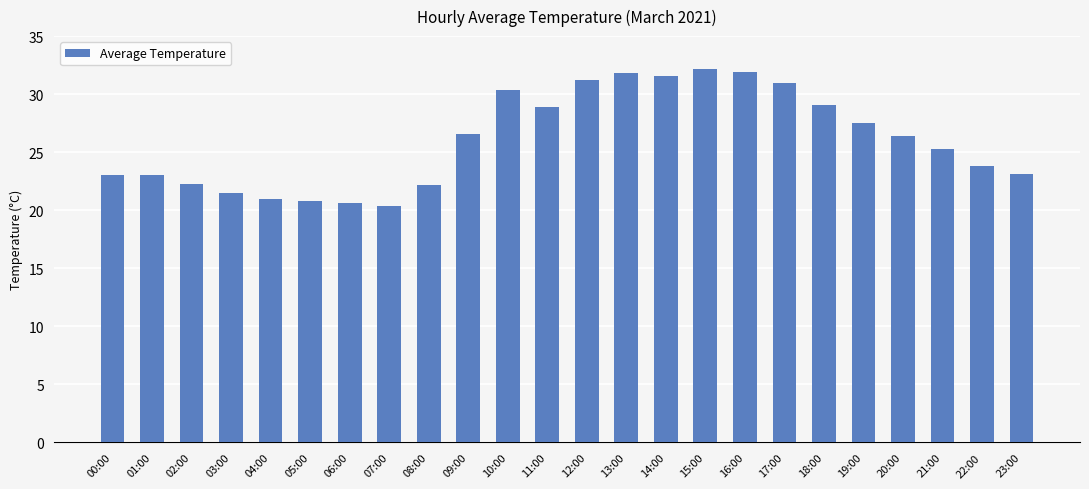

What position from the left is 11:00?

12